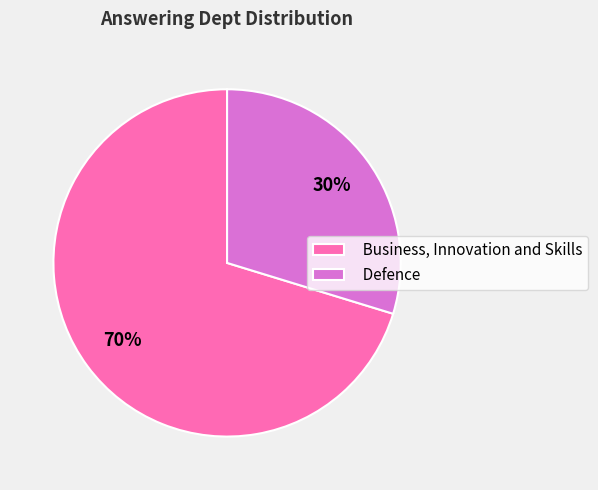

Is there a majority slice in this chart?

Yes